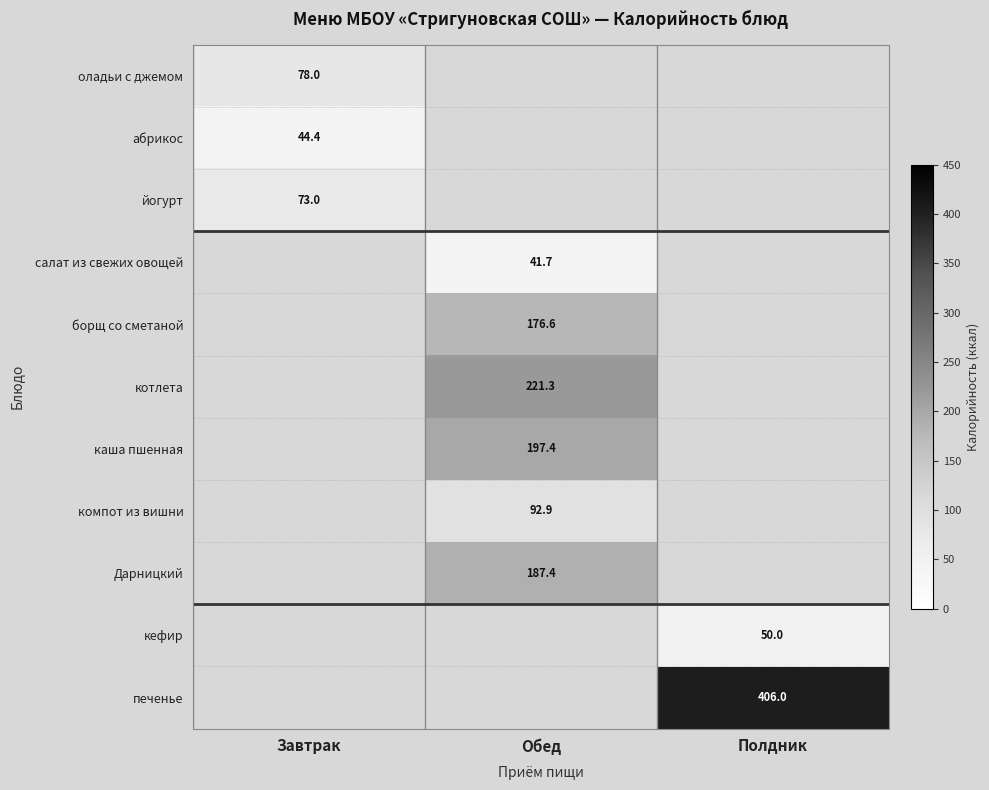

True or false: котлета has a value of 391.5 at Обед.

False